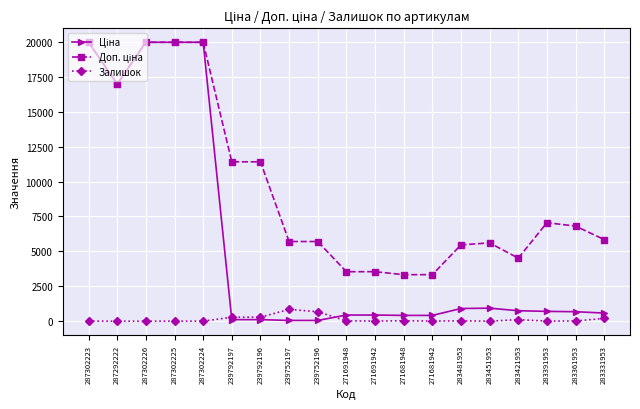

True or false: Залишок has more than 1 points higher than both neighbors.

True